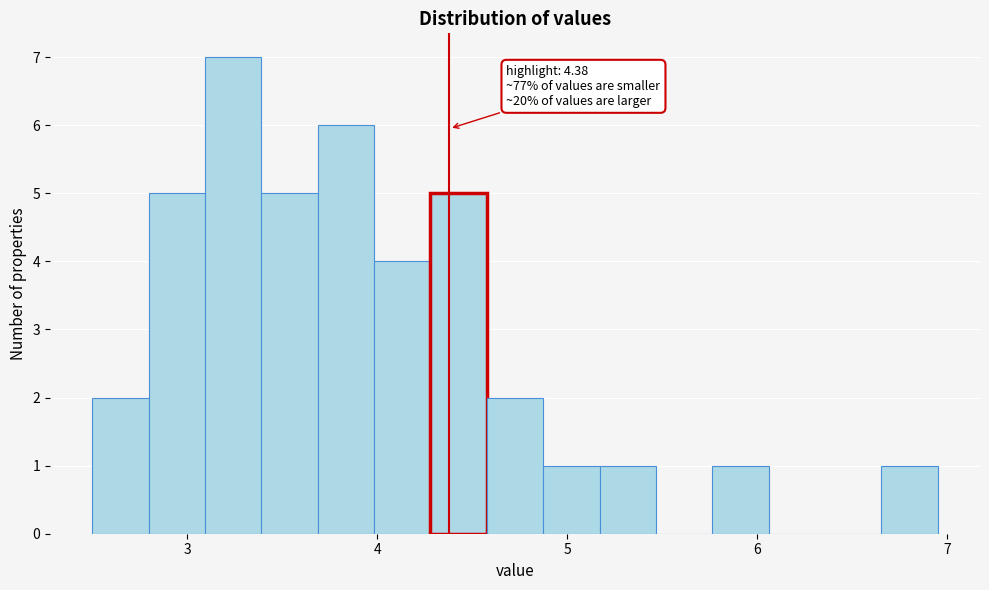

Read against the x-axis, roughly where is the centre of the tallest bar?

3.2